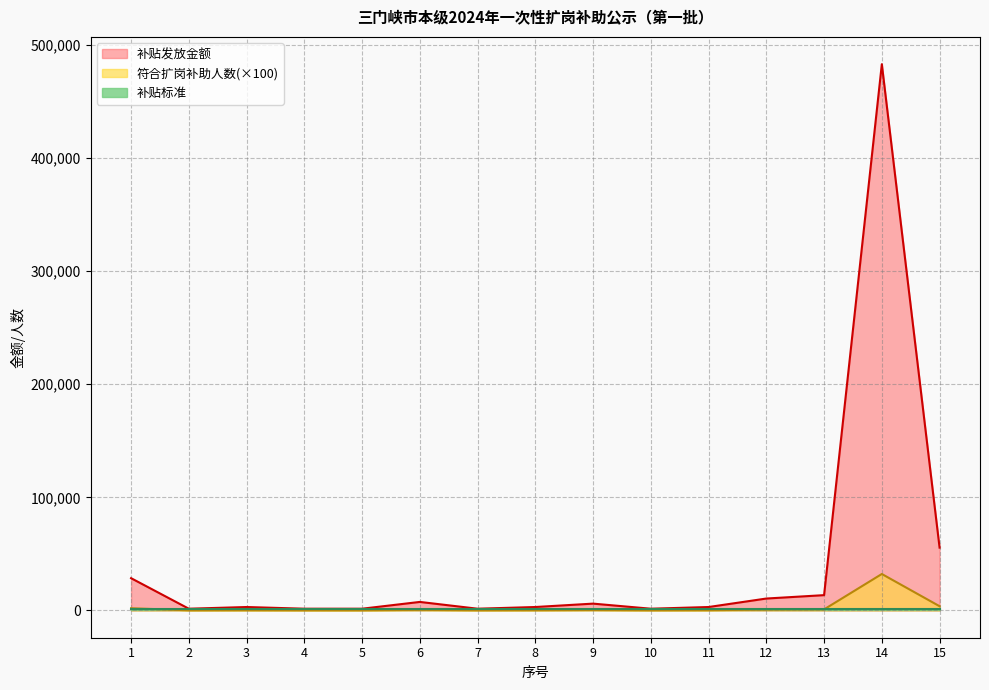

The value of 符合扩岗补助人数(×100) at 14 is 32200. True or false?

True